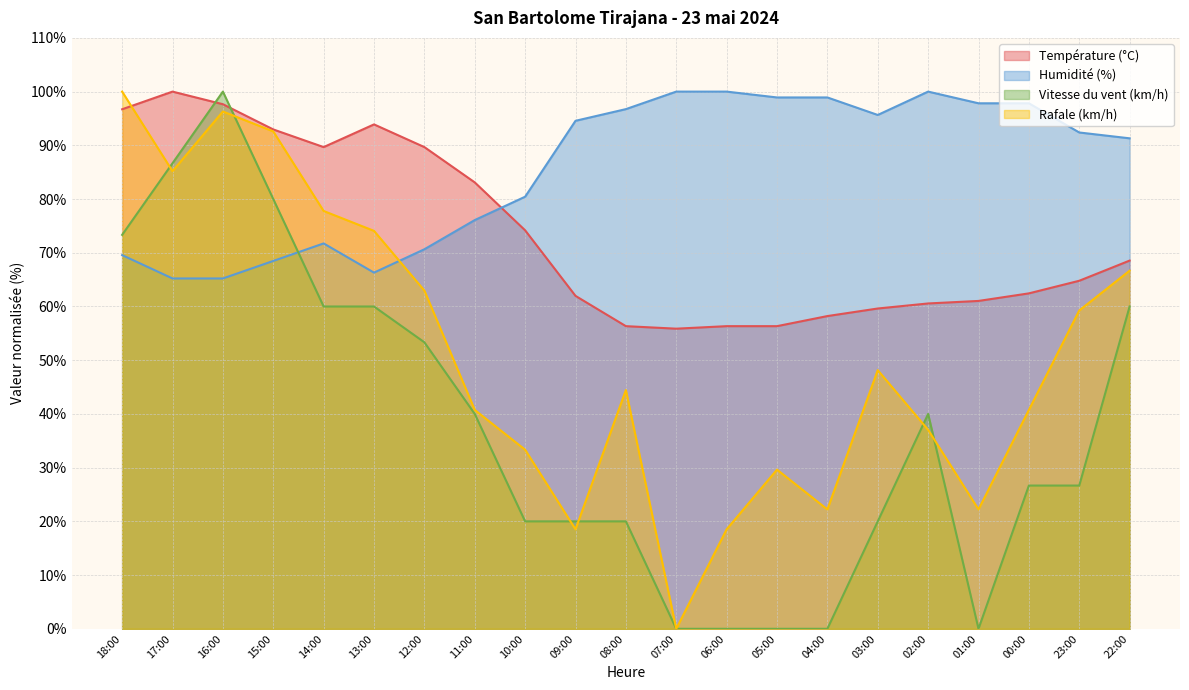

Is it true that Humidité (%) equals 96.7 at 08:00?

True